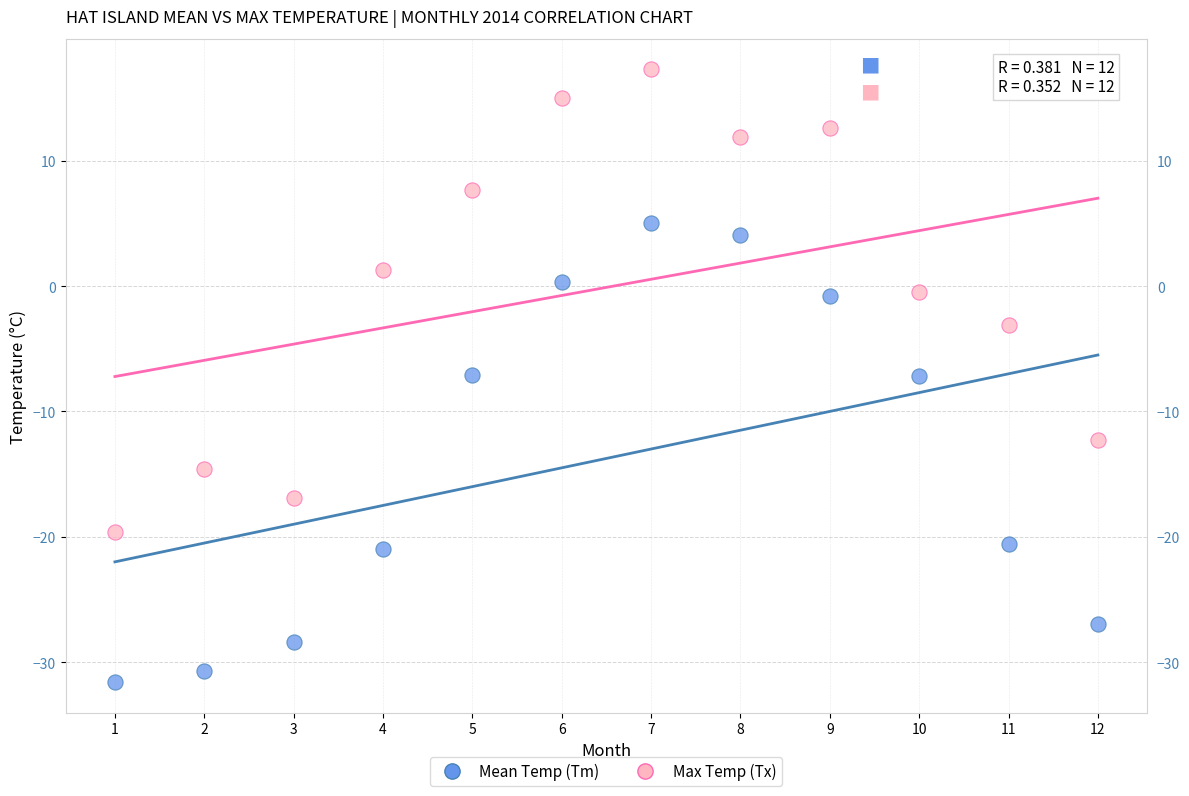

Which series has the largest Y range (max minus min)?

Max Temp (Tx)